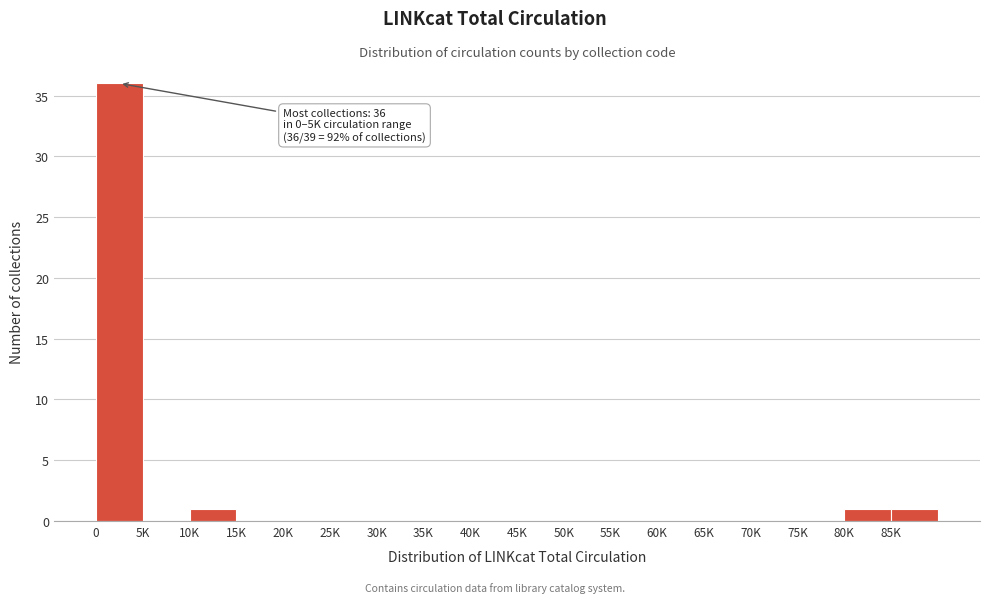

Reading left to right, transcribe all the data shown in this chart.

0=36	5K=0	10K=1	15K=0	20K=0	25K=0	30K=0	35K=0	40K=0	45K=0	50K=0	55K=0	60K=0	65K=0	70K=0	75K=0	80K=1	85K=1